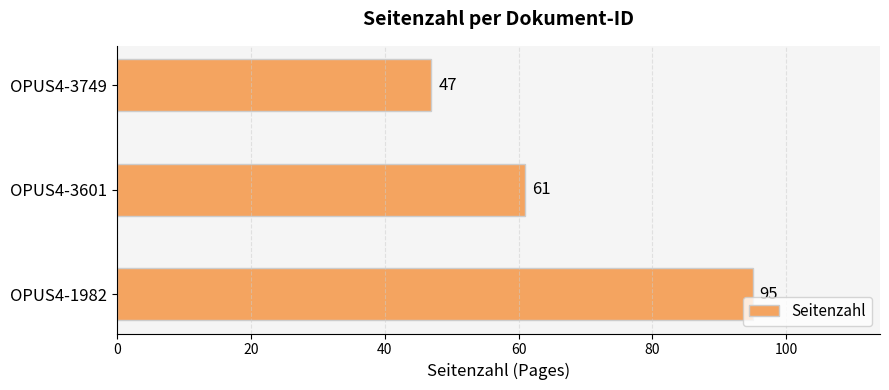

Is it true that the value at OPUS4-3601 is 36?

False